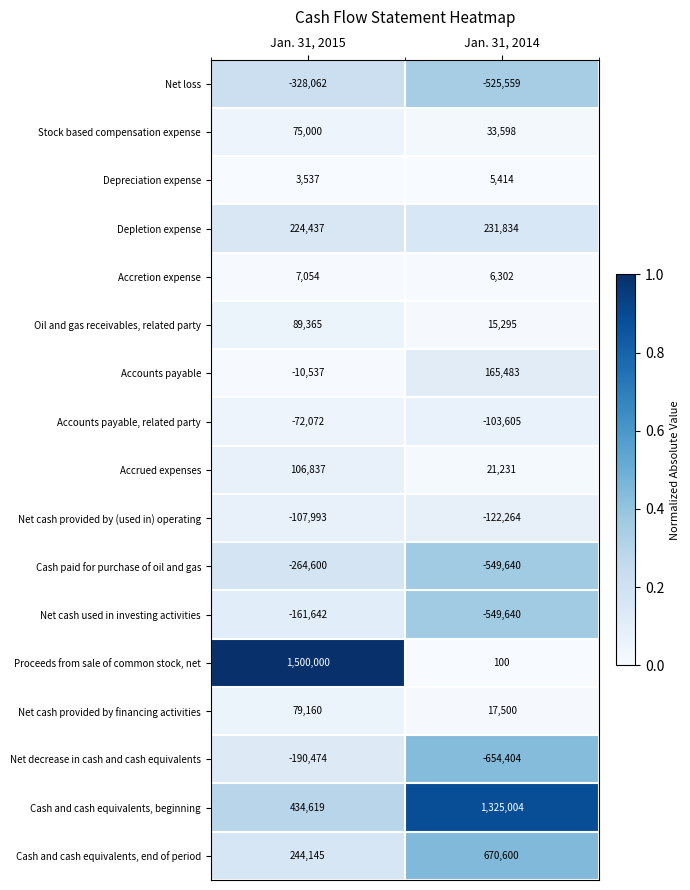

List the series in order of their peak value, highest first.

Proceeds from sale of common stock, net, Cash and cash equivalents, beginning, Cash and cash equivalents, end of period, Depletion expense, Accounts payable, Accrued expenses, Oil and gas receivables, related party, Net cash provided by financing activities, Stock based compensation expense, Accretion expense, Depreciation expense, Accounts payable, related party, Net cash provided by (used in) operating, Net cash used in investing activities, Net decrease in cash and cash equivalents, Cash paid for purchase of oil and gas, Net loss